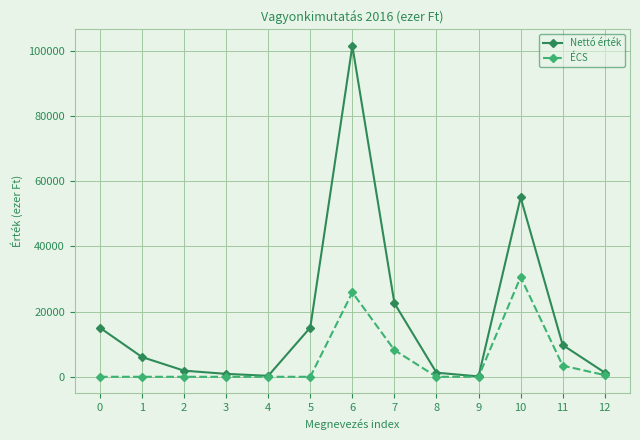

What is the sum of the Nettó érték values at 0 and 9?

15155